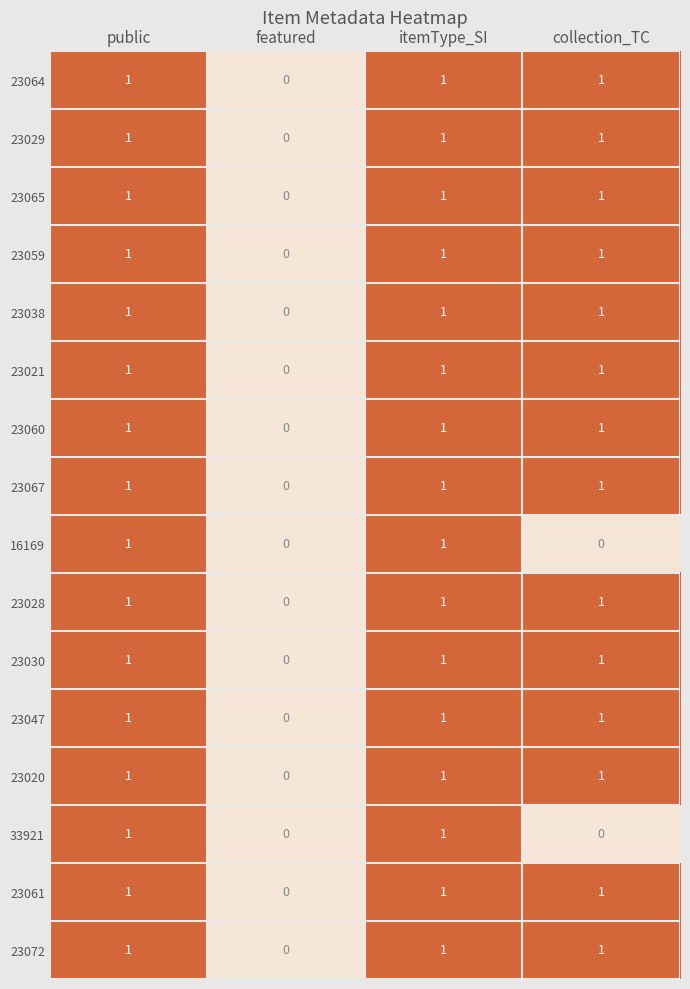

True or false: 23030 has a value of 0 at featured.

True